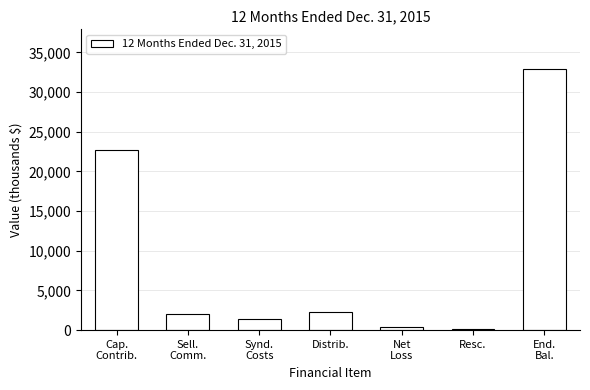

Reading right to left, list all the values displayed in this chart.

32955	119	452	2269	1354	2031	22662